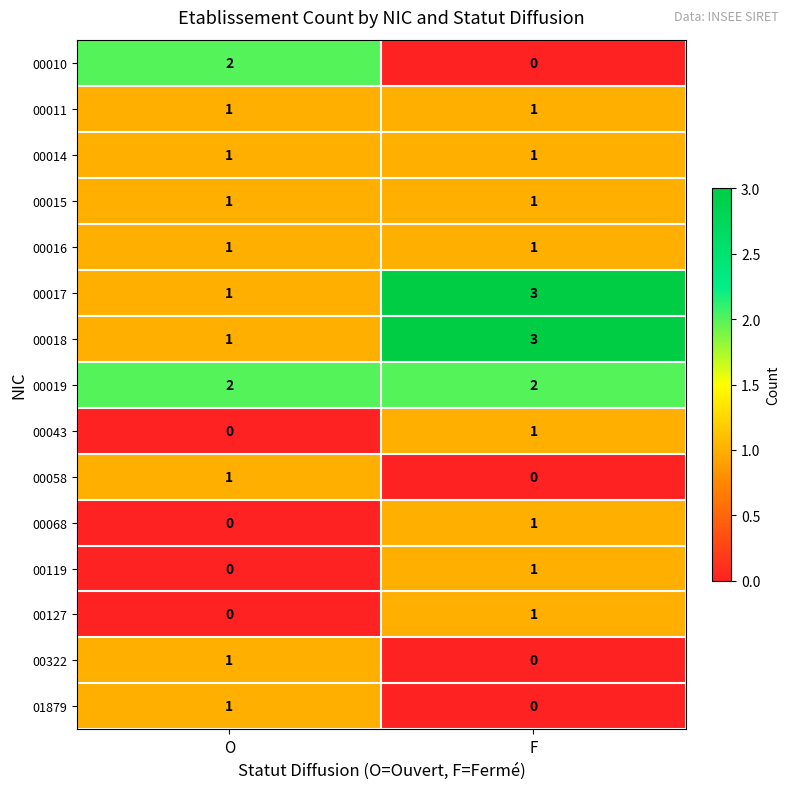

Count the number of categories in the chart.

2